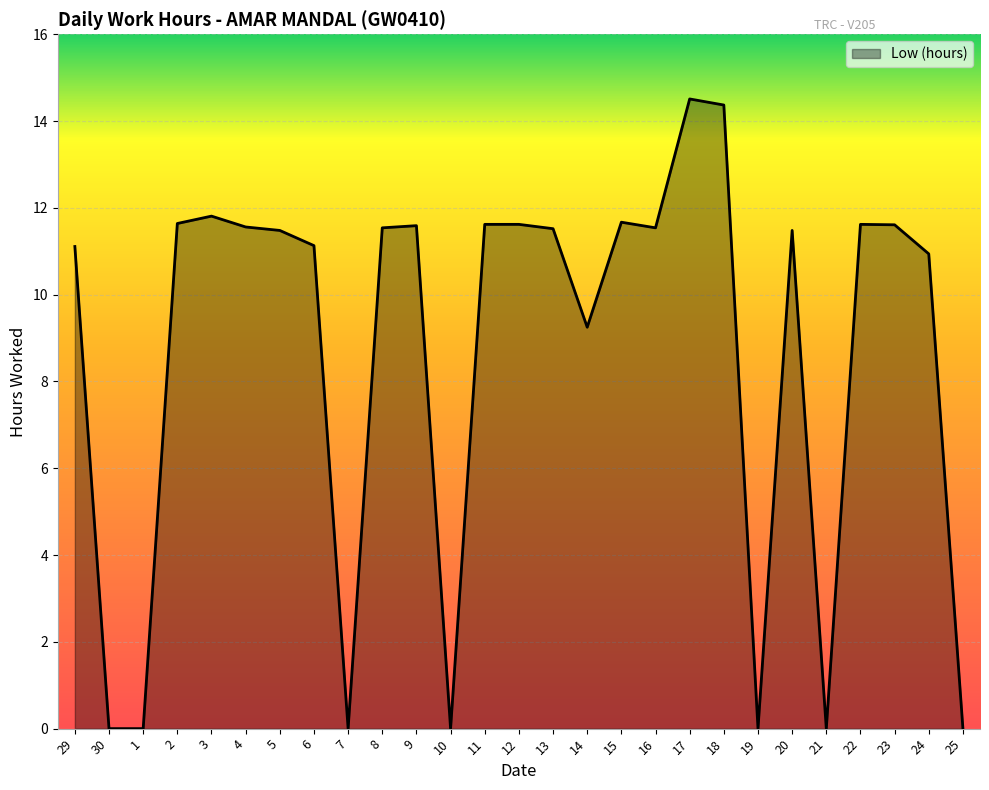

What position from the right is 4?

22